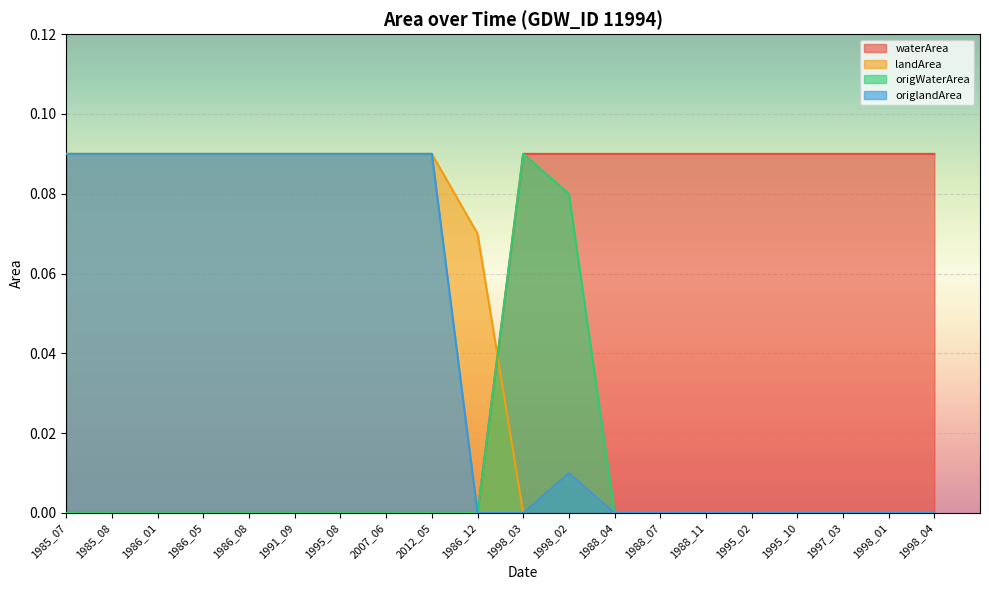

What is the sum of the origWaterArea values at 1998_03 and 1998_04?

0.1